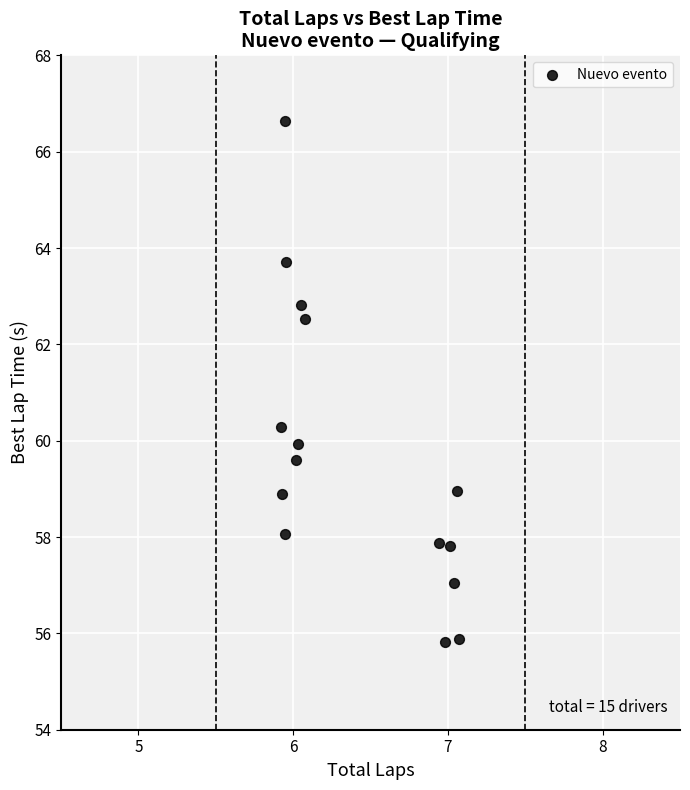

What is the range of X values (max minus min)?

1.1